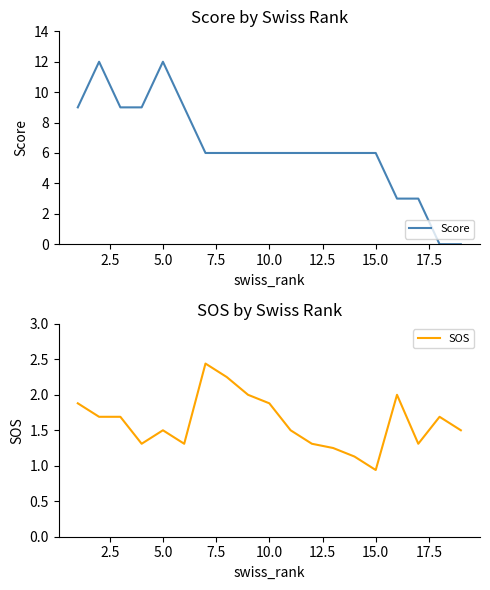

How many lines are shown in the chart?

2